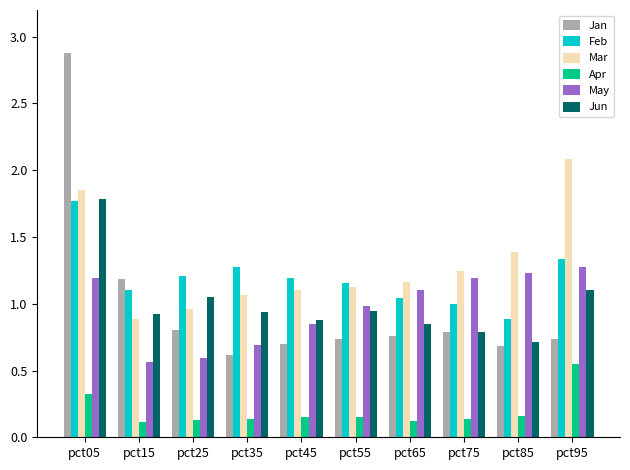

How many groups of bars are there?

10